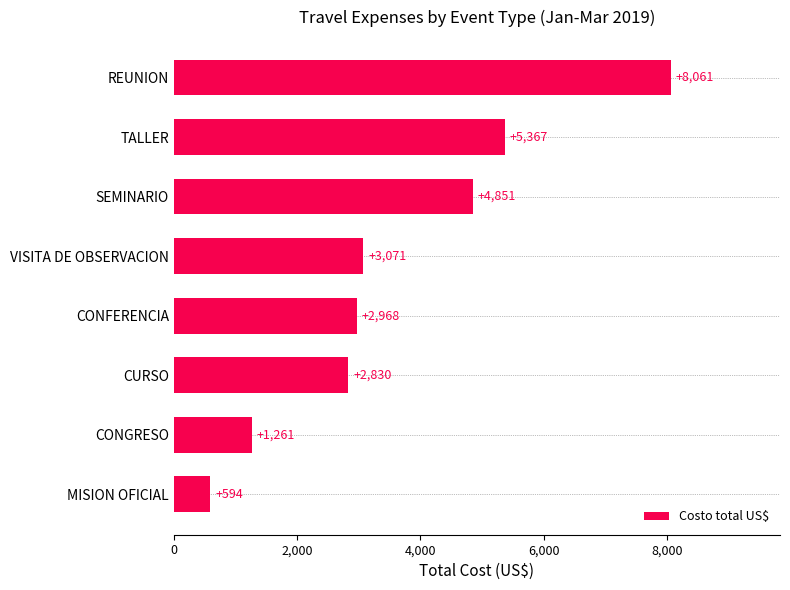

Count the number of categories in the chart.

8